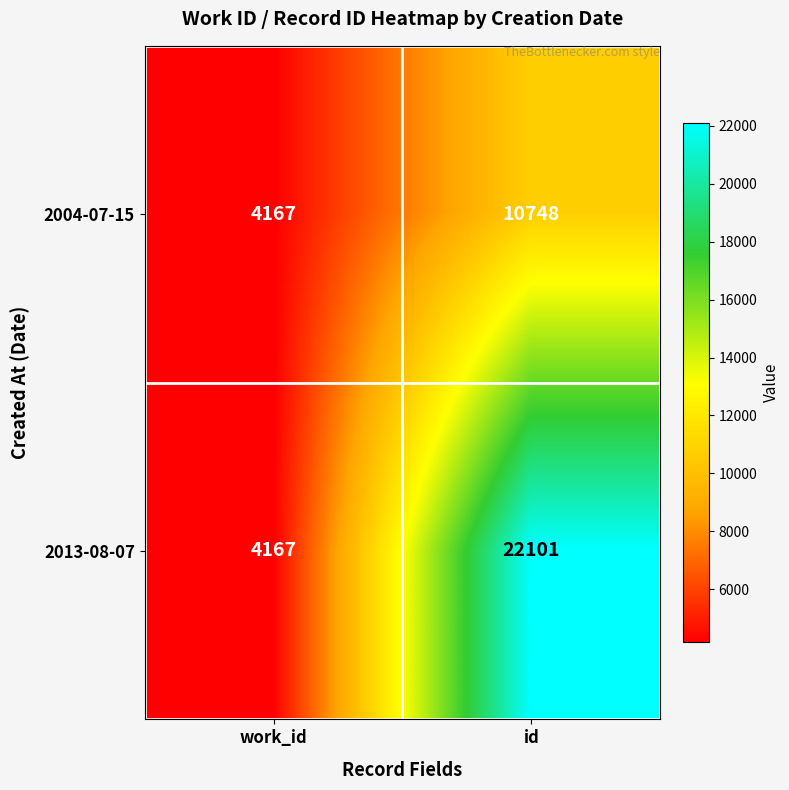

What is the minimum value shown in the chart?

4167